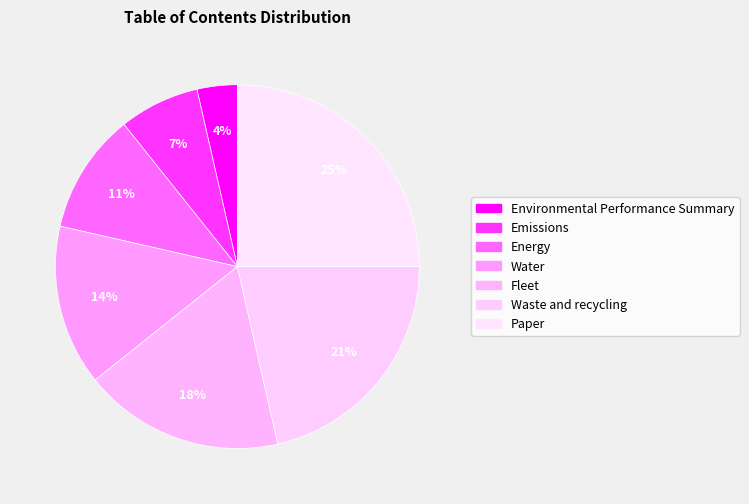

Do Paper and Environmental Performance Summary together represent more than half of the pie?

No